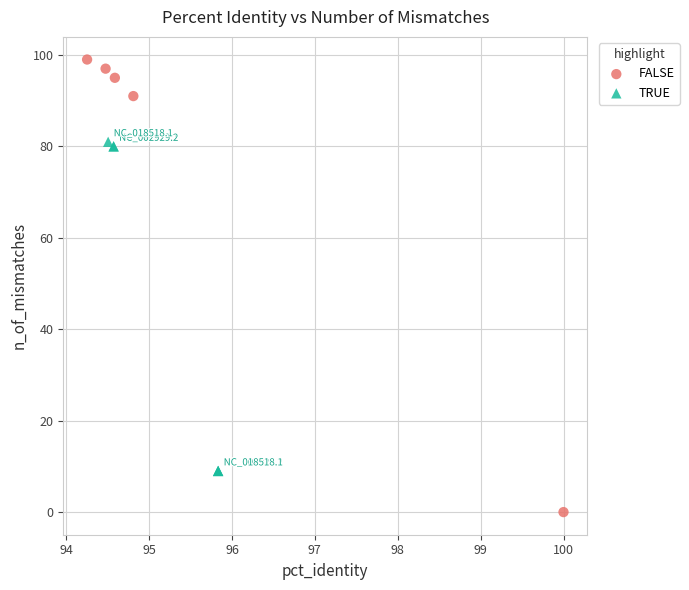

Which series contains the lowest Y value?

FALSE